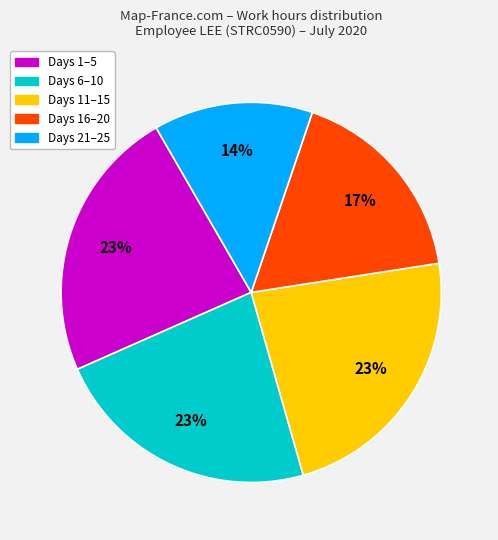

Is there any slice that represents more than half of the pie?

No